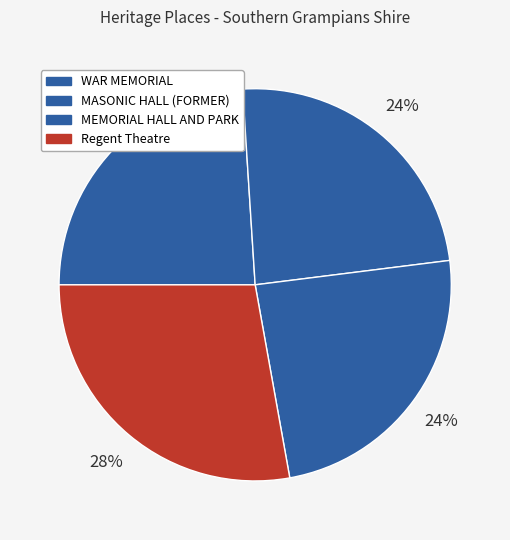

What percentage is the Regent Theatre slice, to the nearest percent?

28%